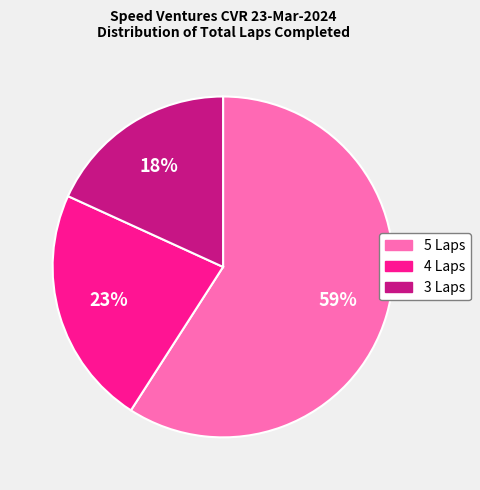

Combined, do 5 Laps and 3 Laps account for over 50%?

Yes